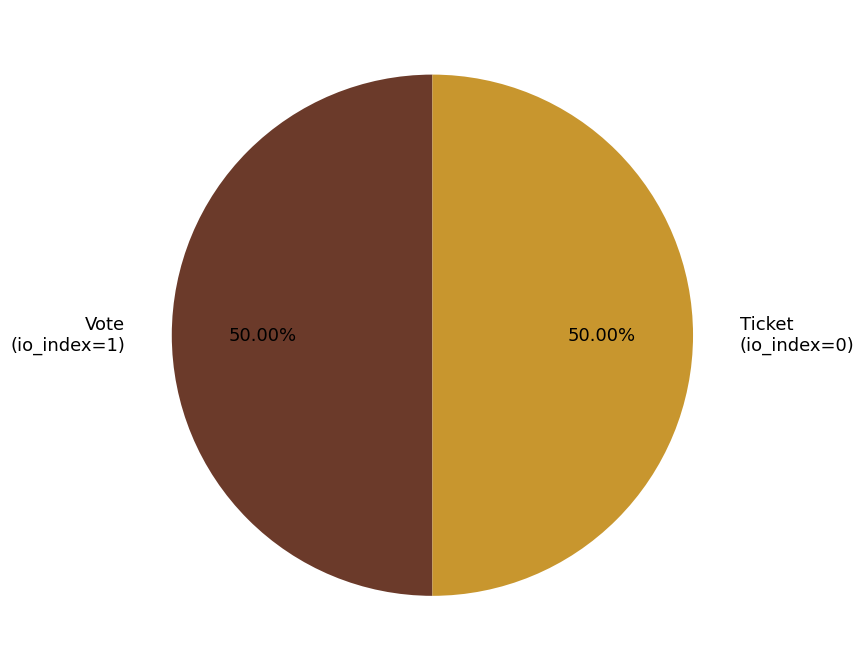

Approximately how many times larger is the value at Vote compared to Ticket?

1.0